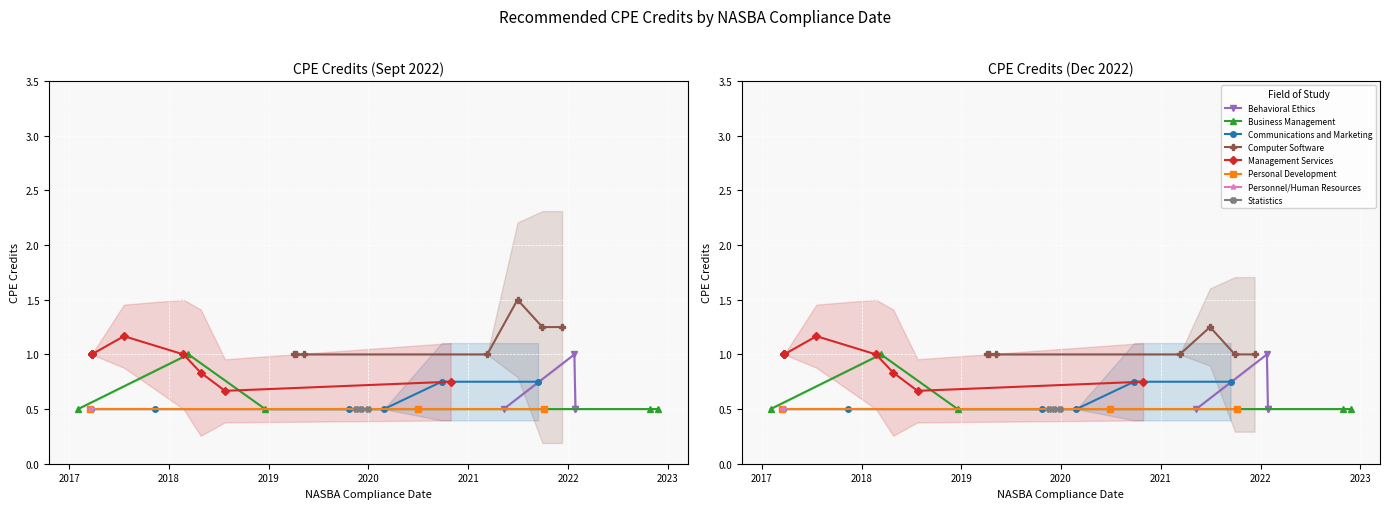

Where is the first local maximum for CPE Credits (Dec 2022)?

3